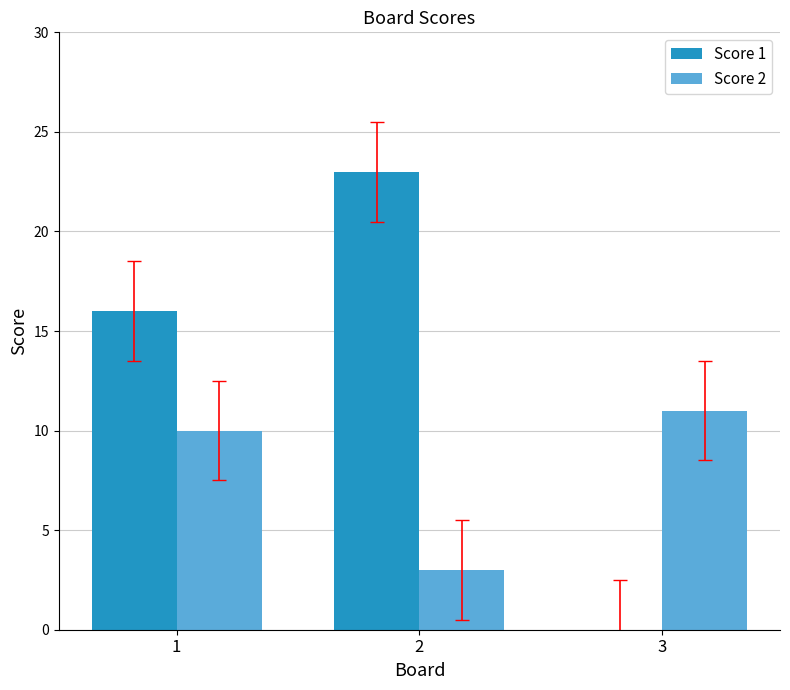

Read the Score 2 value at 1.

10